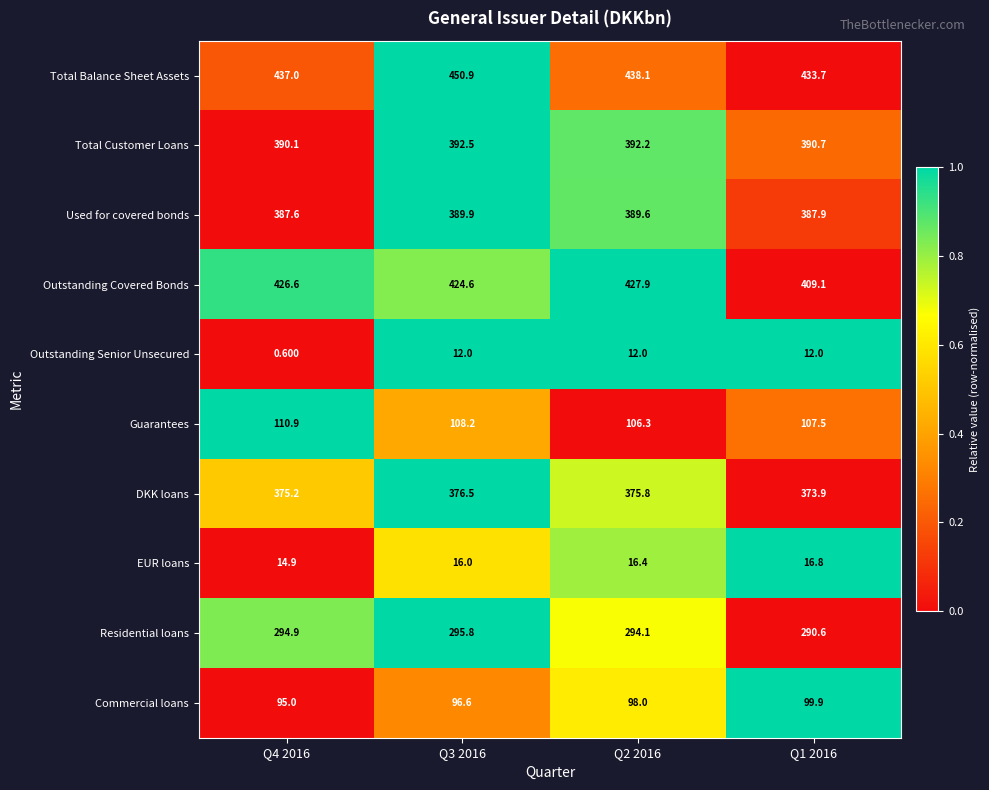

List the series in order of their peak value, lowest first.

Outstanding Senior Unsecured, EUR loans, Commercial loans, Guarantees, Residential loans, DKK loans, Used for covered bonds, Total Customer Loans, Outstanding Covered Bonds, Total Balance Sheet Assets